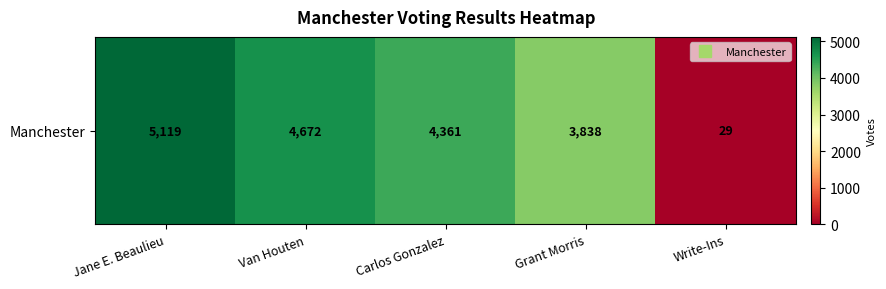

What is the minimum value shown in the chart?

29